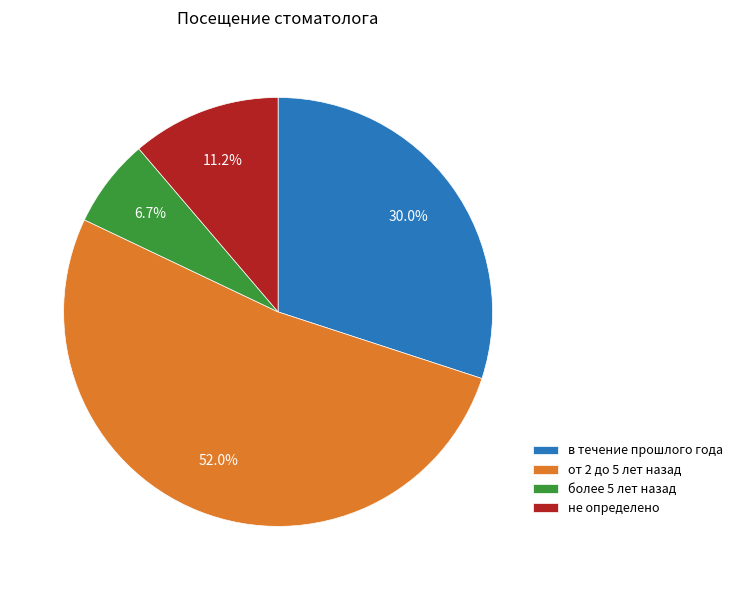

To the nearest percent, what portion does в течение прошлого года represent?

30%